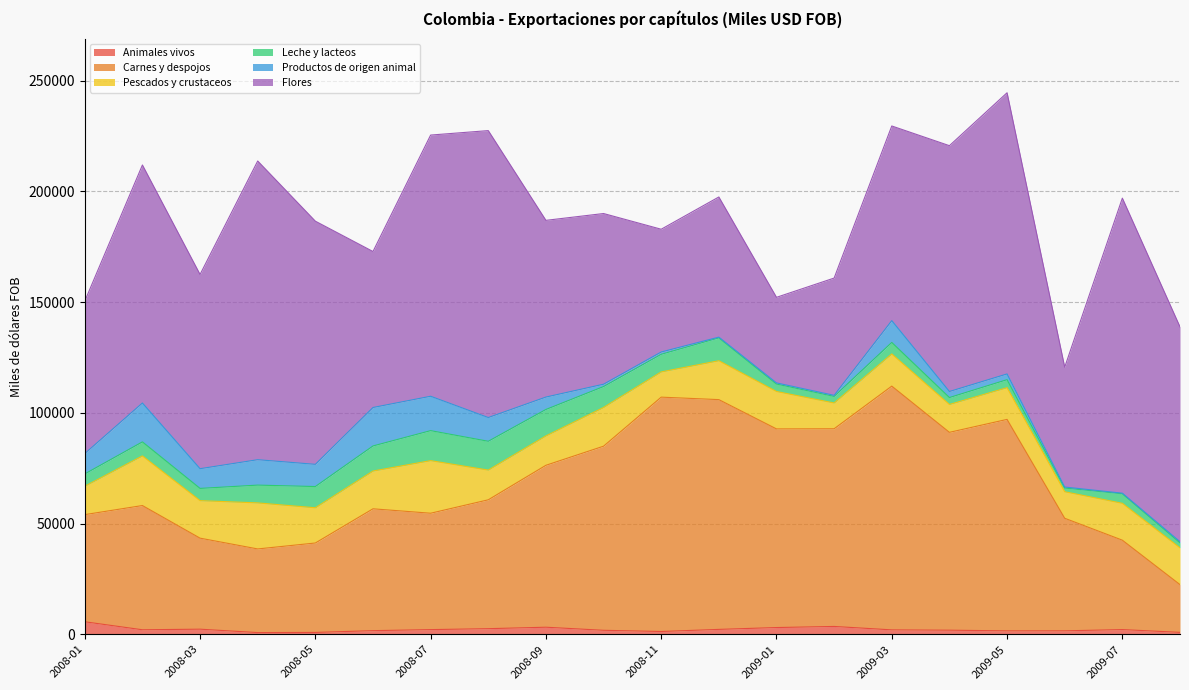

True or false: Pescados y crustaceos and Animales vivos cross at least once.

False